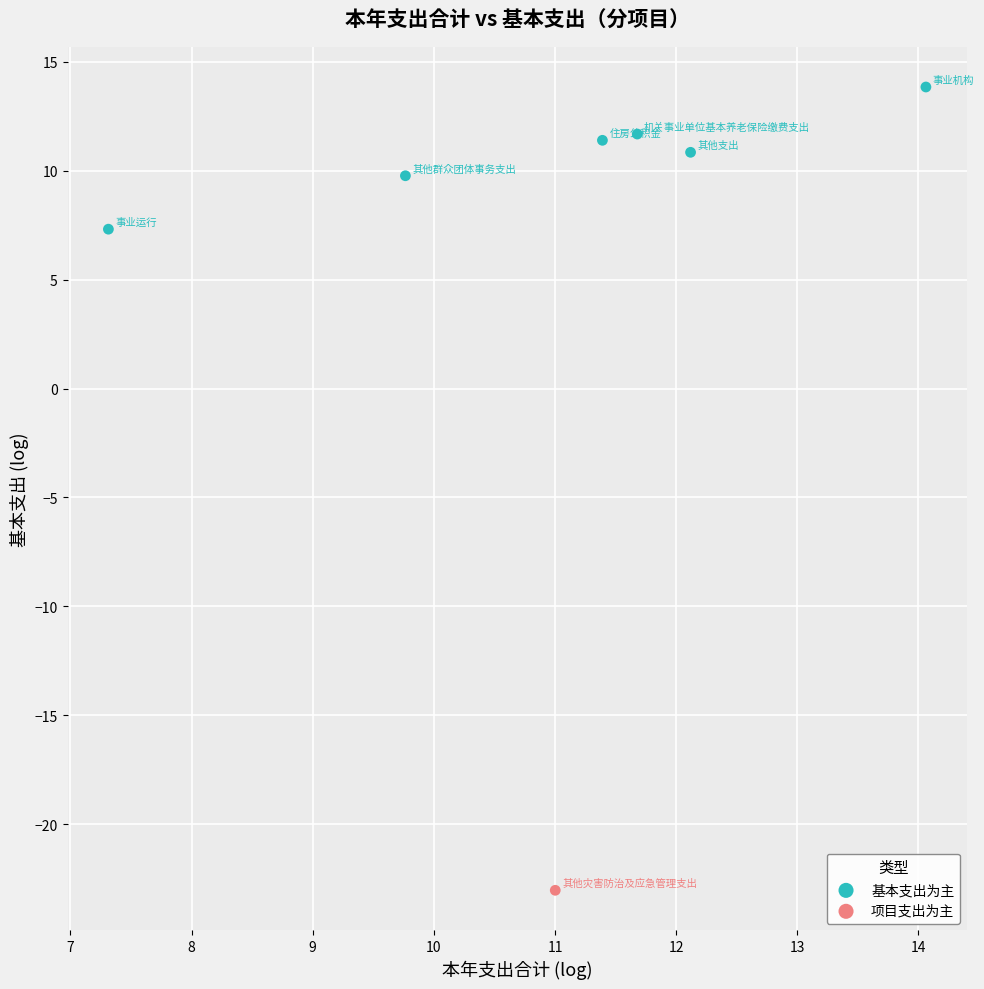

What are all the series names shown in the legend?

基本支出为主, 项目支出为主